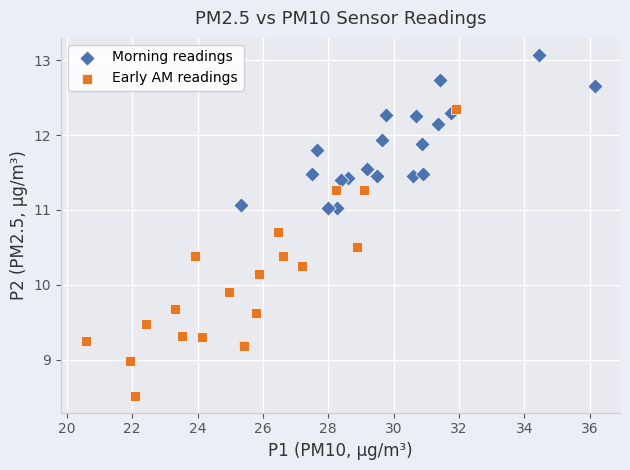

Which series has the largest Y range (max minus min)?

Early AM readings